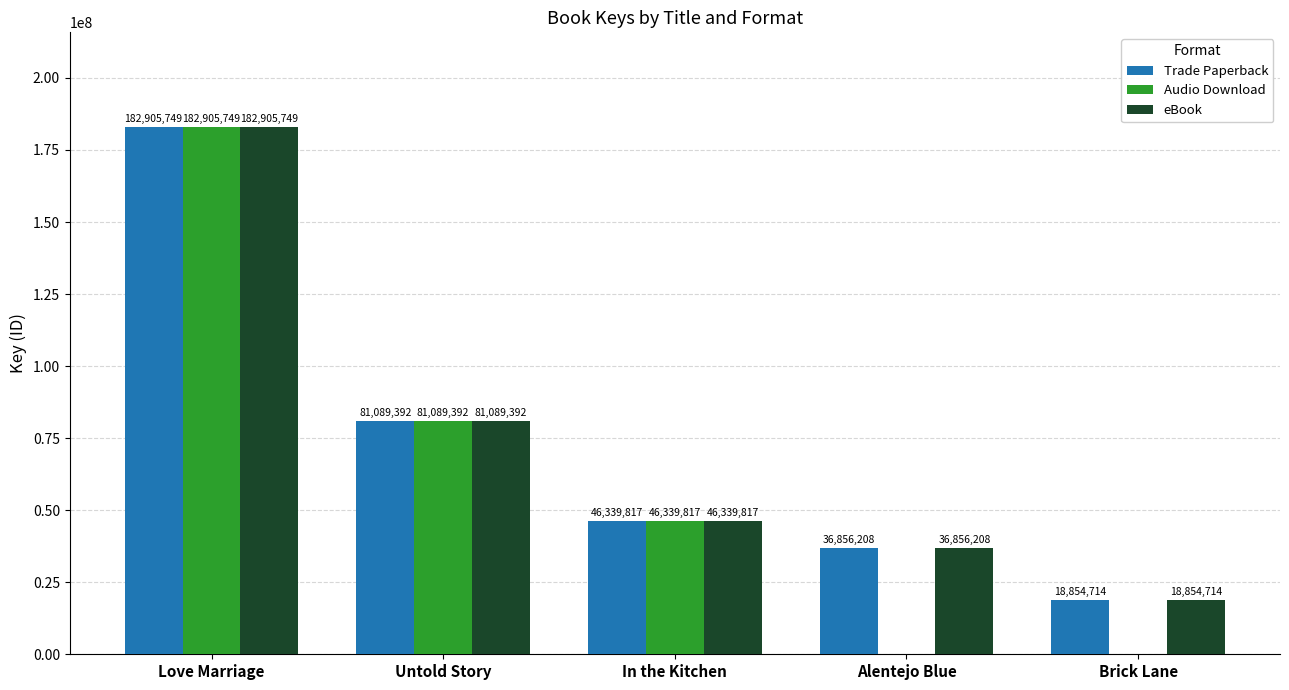

Reading left to right, extract all data points from this chart.

Trade Paperback: 182905749	81089392	46339817	36856208	18854714
Audio Download: 182905749	81089392	46339817	0	0
eBook: 182905749	81089392	46339817	36856208	18854714